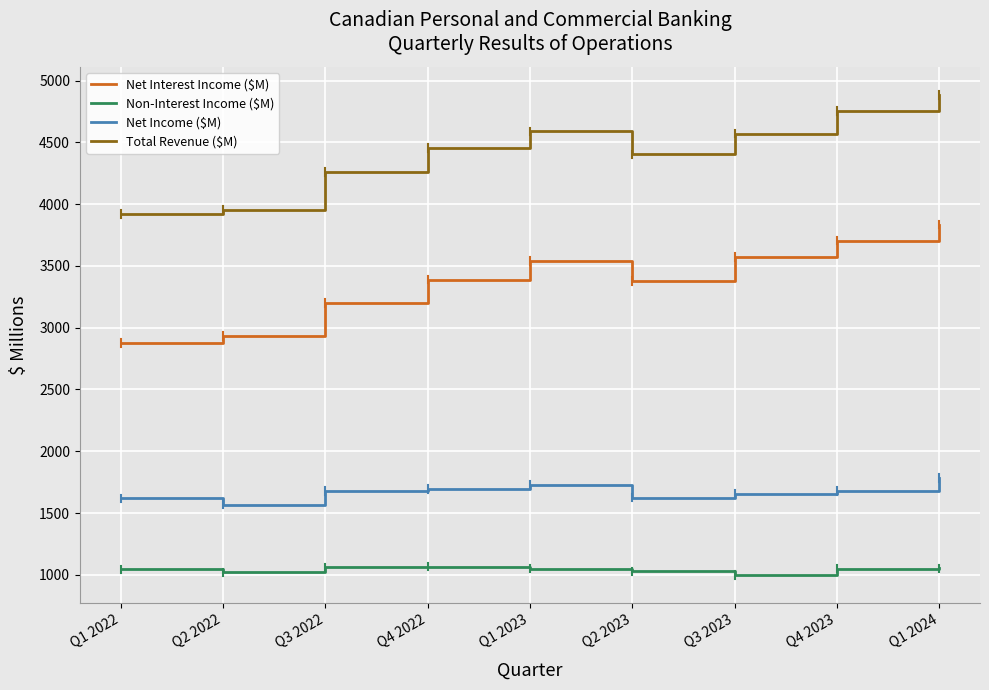

What is the spread (max minus min) of values at Q3 2022?

3199